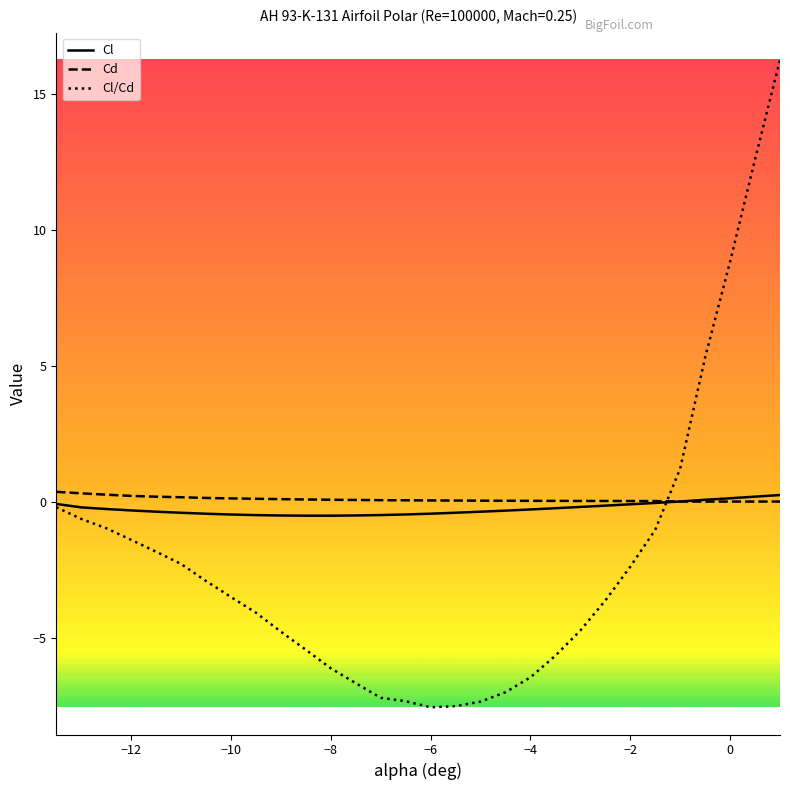

What is the minimum value shown in the chart?

-7.5